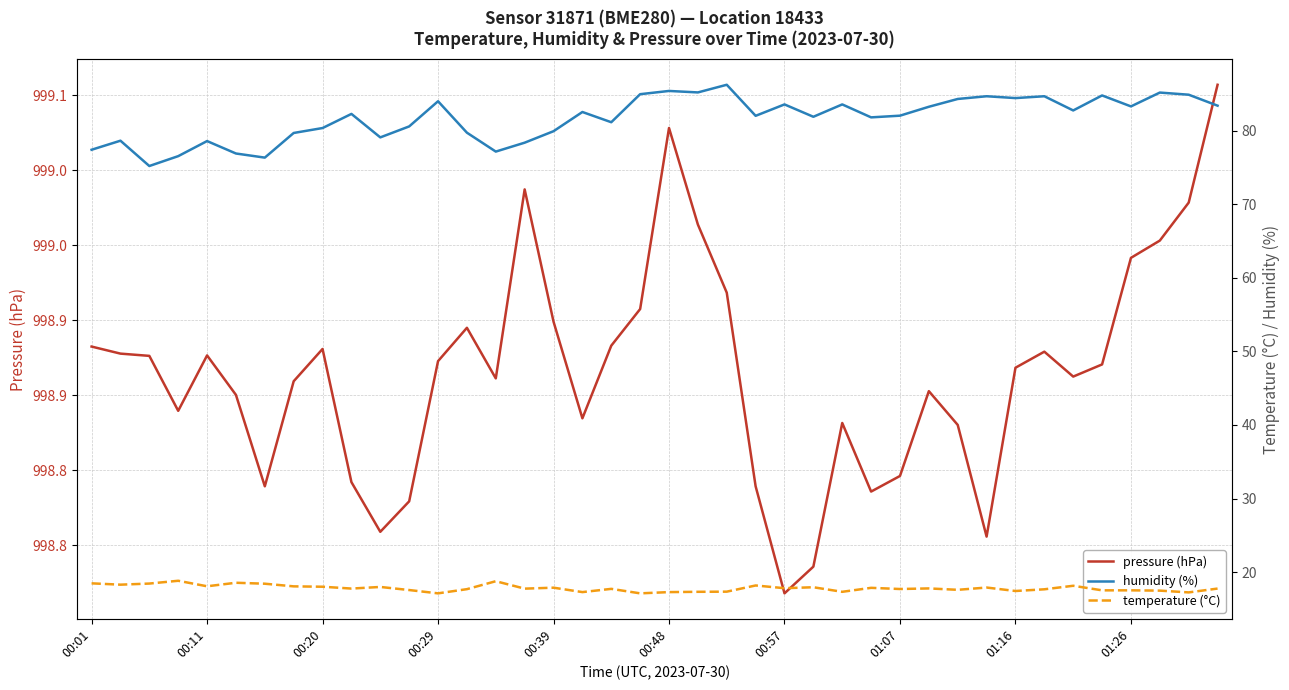

What is the average value of the temperature (°C) series?

17.8